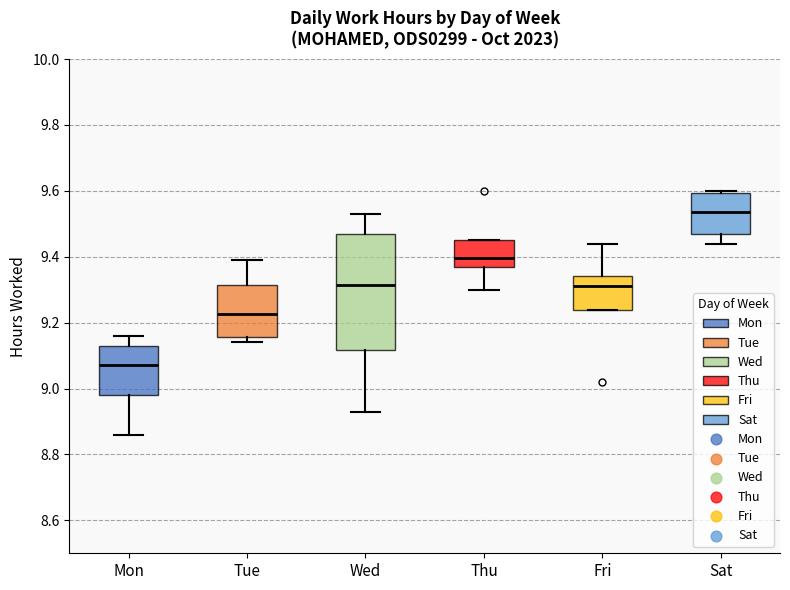

Reading left to right, transcribe this box plot: for each box, give where its median line is, the range the box spans, and where its two whiskers end, as read against the y-axis. The values are not printed on the chart, so give them approximately, as read against the axis.

Mon: median 9.08, box 8.98 to 9.14, whiskers 8.86 to 9.16
Tue: median 9.22, box 9.16 to 9.32, whiskers 9.14 to 9.40
Wed: median 9.32, box 9.12 to 9.48, whiskers 8.94 to 9.54
Thu: median 9.40, box 9.36 to 9.46, whiskers 9.30 to 9.46
Fri: median 9.32, box 9.24 to 9.34, whiskers 9.24 to 9.44
Sat: median 9.54, box 9.48 to 9.60, whiskers 9.44 to 9.60 (just above the box's upper edge)